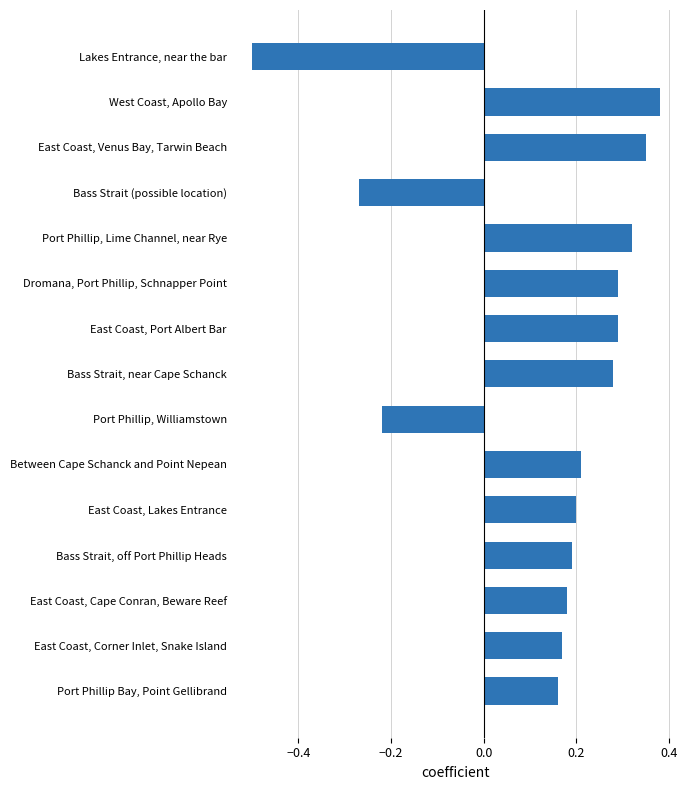

At which category does the chart reach its peak across all series?

West Coast, Apollo Bay